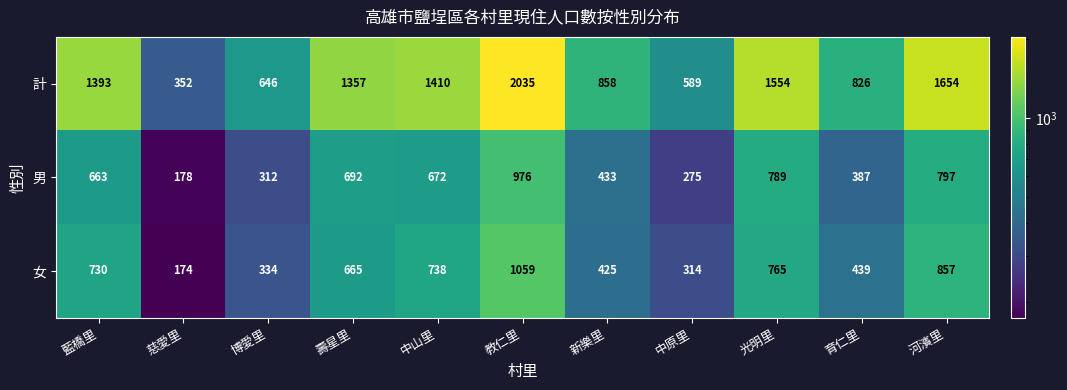

Which series has the largest total across all categories?

計